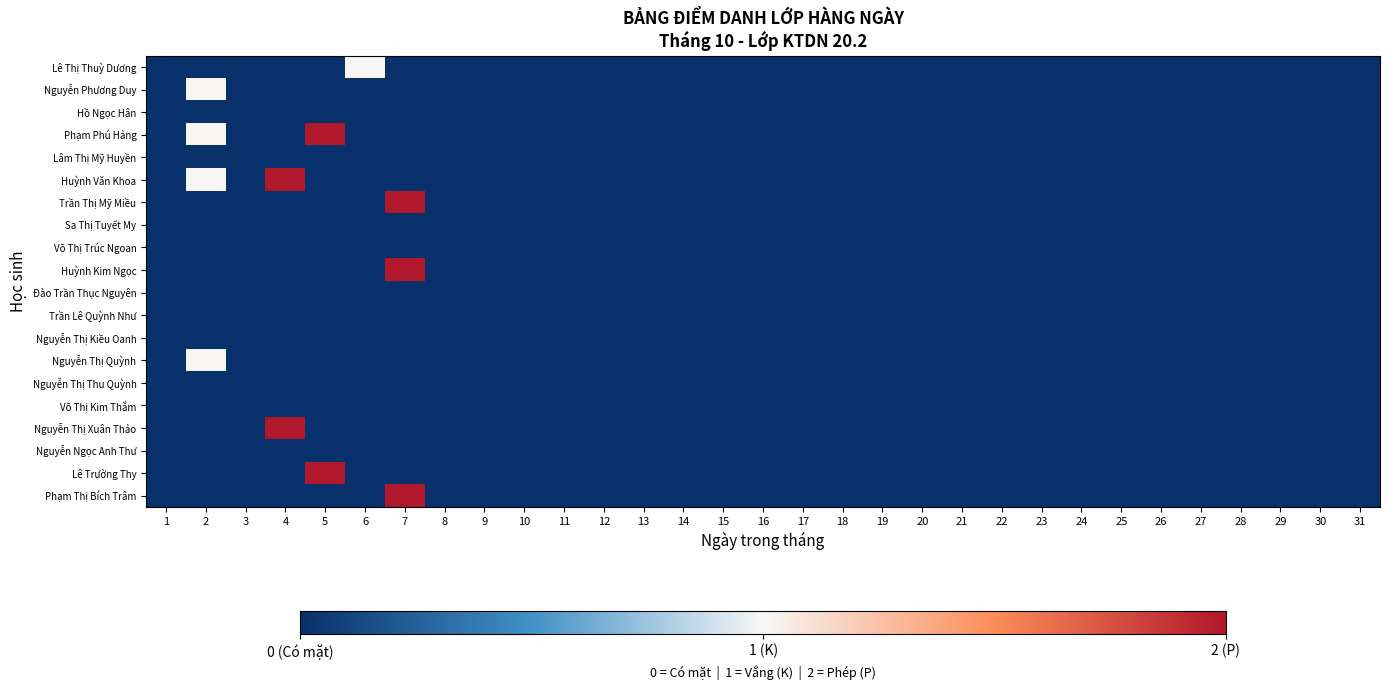

At how many categories does at least one series exceed 1?

3